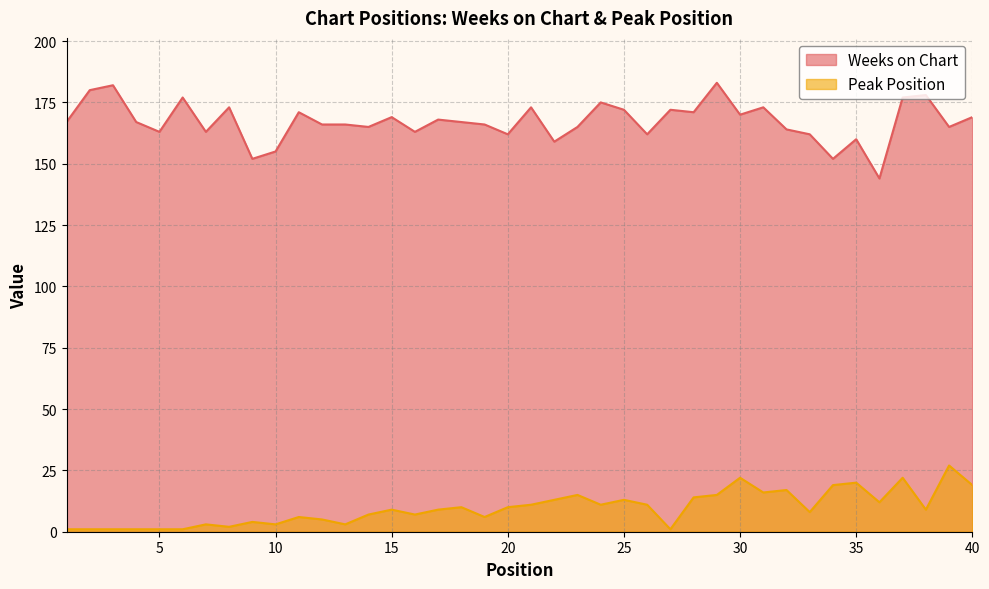

Reading left to right, extract all data points from this chart.

Weeks on Chart: 1=167	2=180	3=182	4=167	5=163	6=177	7=163	8=173	9=152	10=155	11=171	12=166	13=166	14=165	15=169	16=163	17=168	18=167	19=166	20=162	21=173	22=159	23=165	24=175	25=172	26=162	27=172	28=171	29=183	30=170	31=173	32=164	33=162	34=152	35=160	36=144	37=177	38=178	39=165	40=169
Peak Position: 1=1	2=1	3=1	4=1	5=1	6=1	7=3	8=2	9=4	10=3	11=6	12=5	13=3	14=7	15=9	16=7	17=9	18=10	19=6	20=10	21=11	22=13	23=15	24=11	25=13	26=11	27=1	28=14	29=15	30=22	31=16	32=17	33=8	34=19	35=20	36=12	37=22	38=9	39=27	40=19